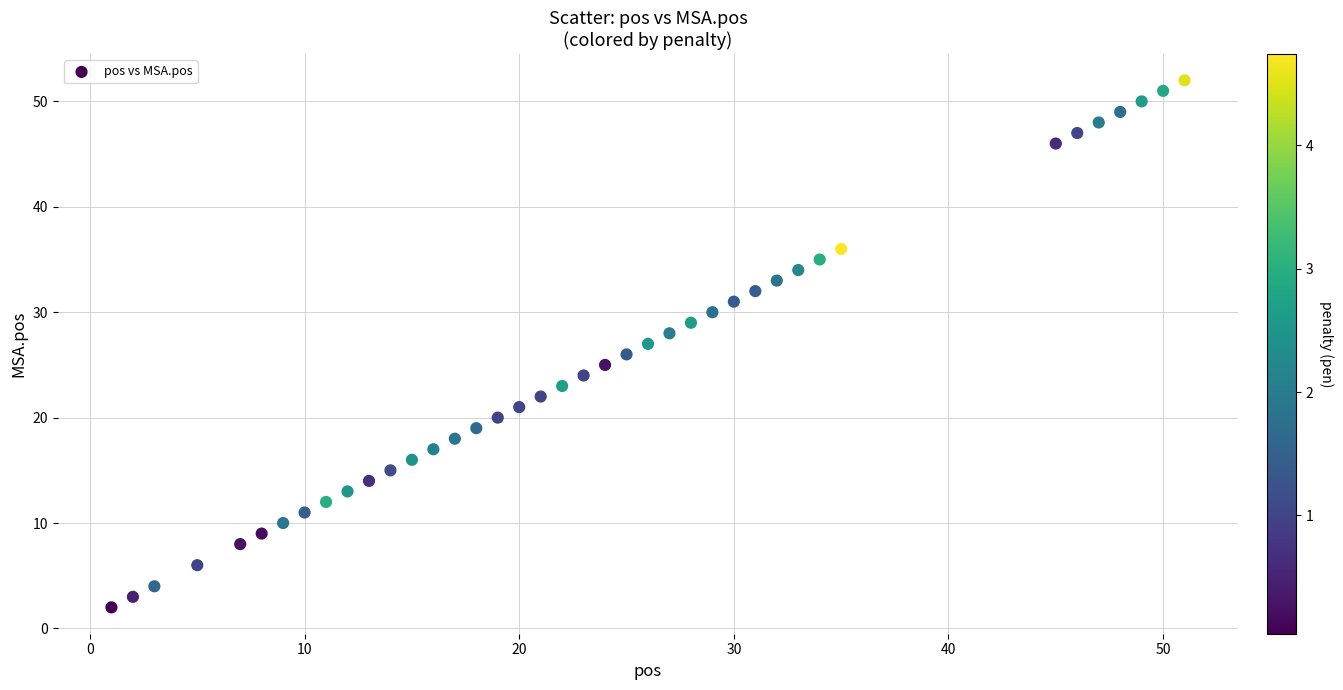

What is the range of Y values (max minus min)?

50